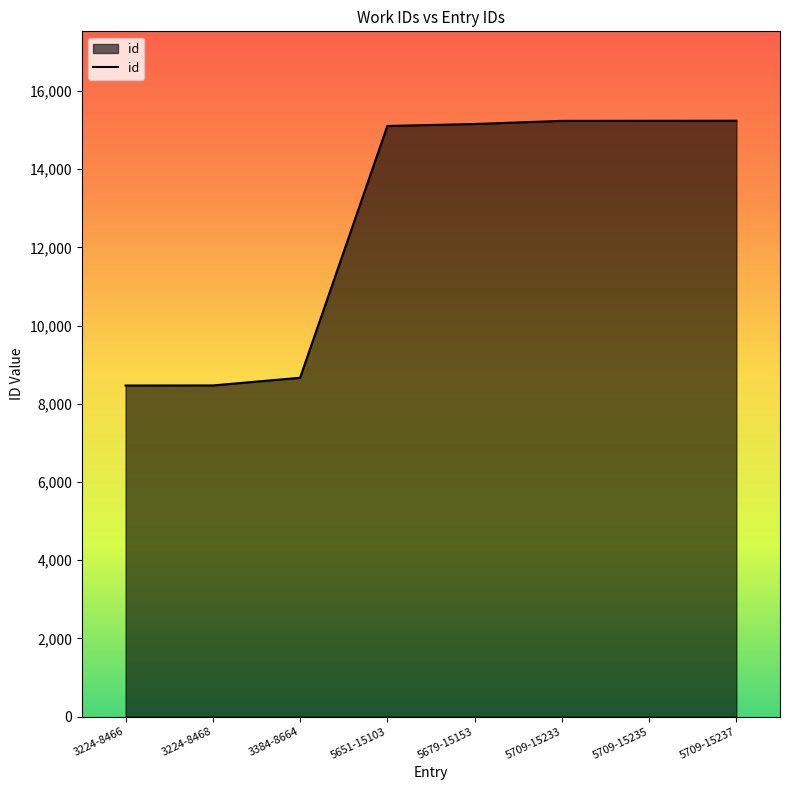

The chart shows a value of 15235 at 5709-15235. True or false?

True